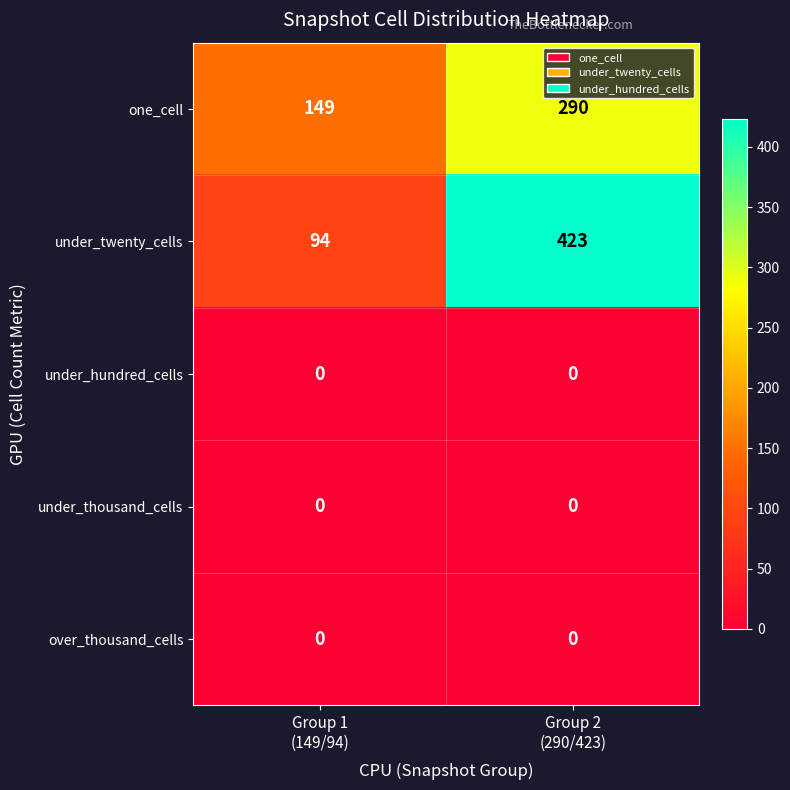

Which series has the largest total across all categories?

under_twenty_cells